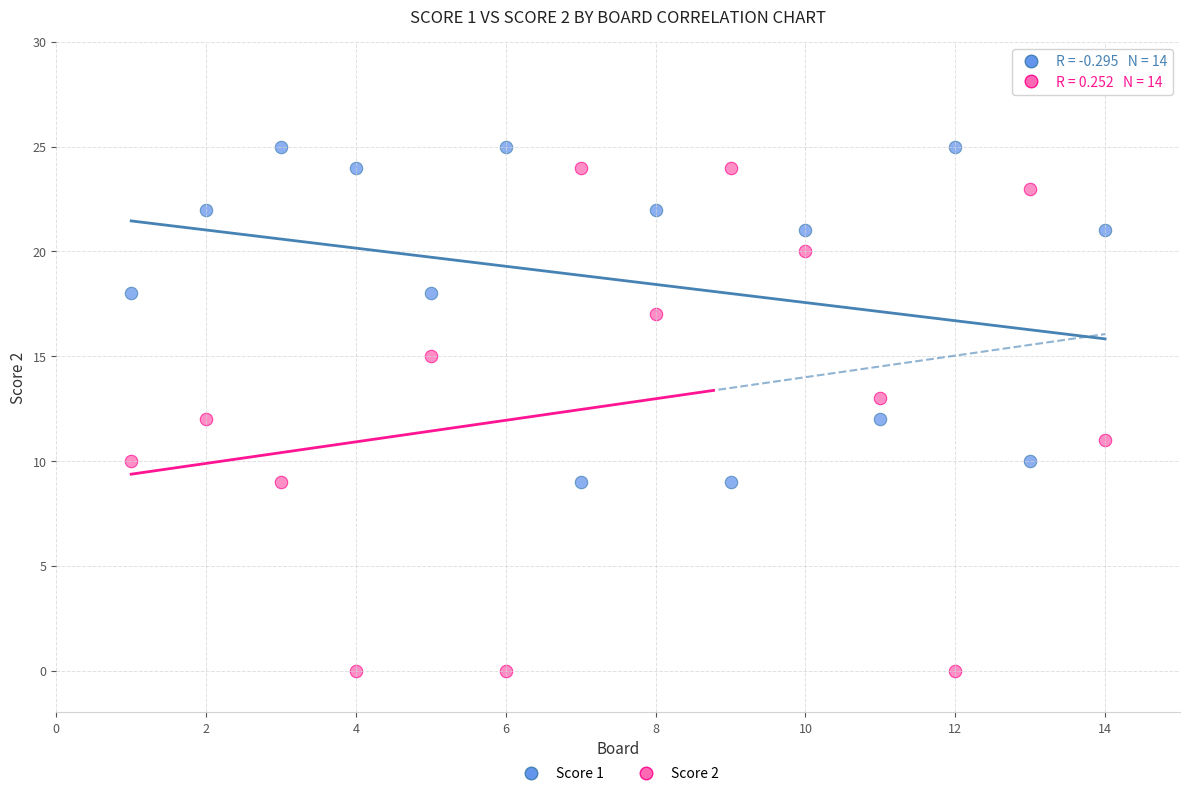

Across all data points, what is the range of X values (max minus min)?

13